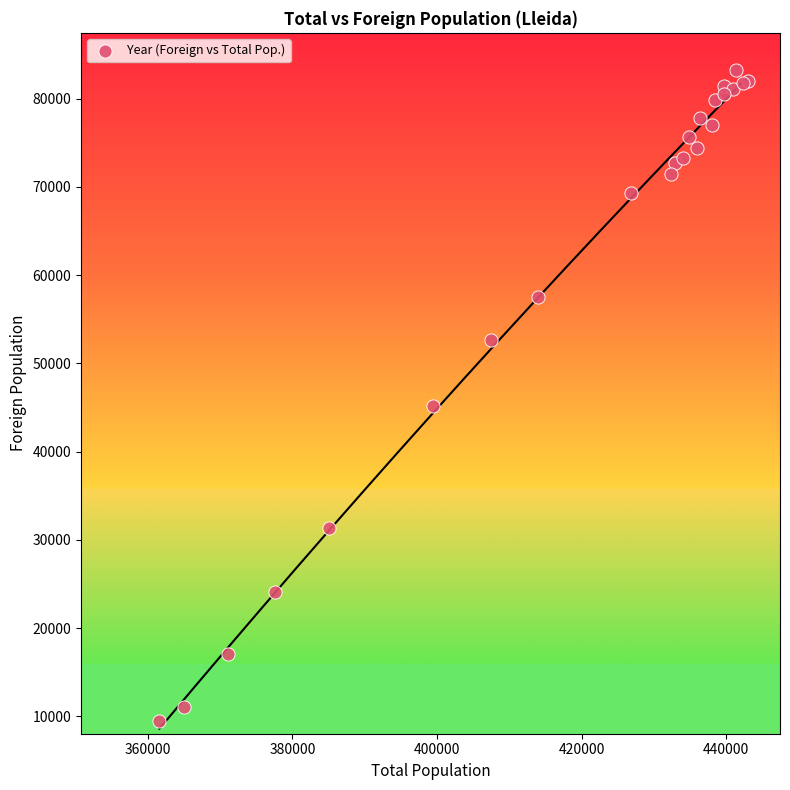

What Y value in the scatter plot is closest to 46373?

45144